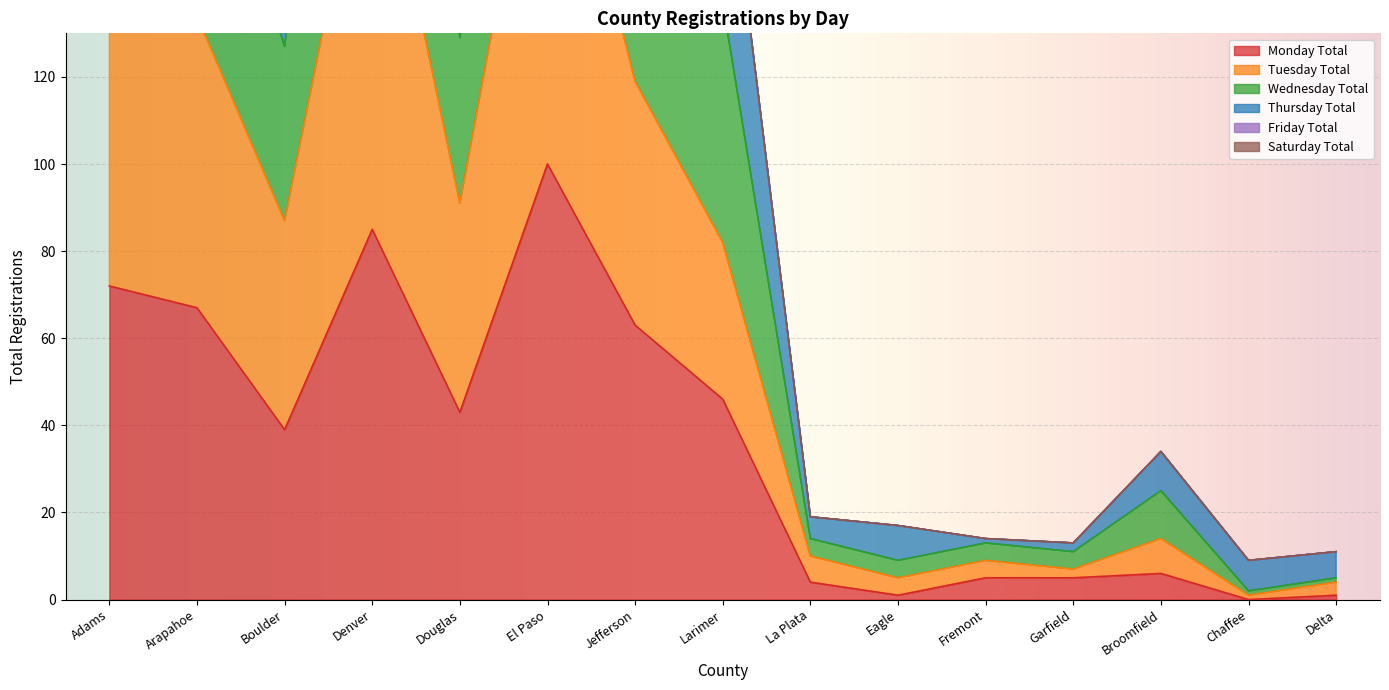

Where is Monday Total nearest to the value 50?

Larimer